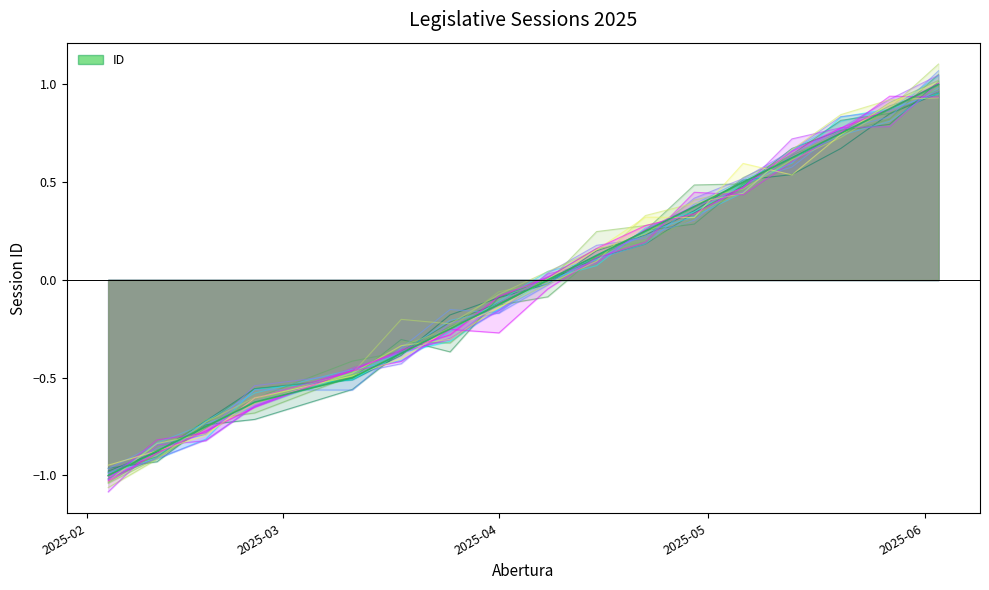

What is the change in value from 2025-03-18 to 2025-02-18?

+0.4